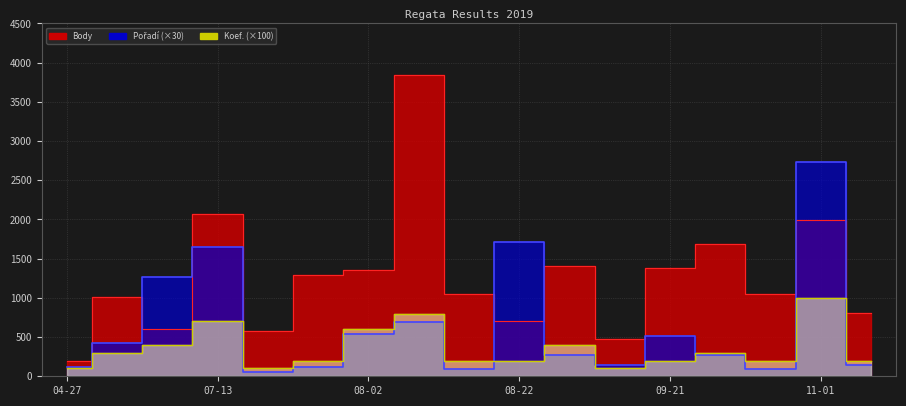

What is the difference between the Pořadí values at 2019-08-17 and 2019-10-05?

180